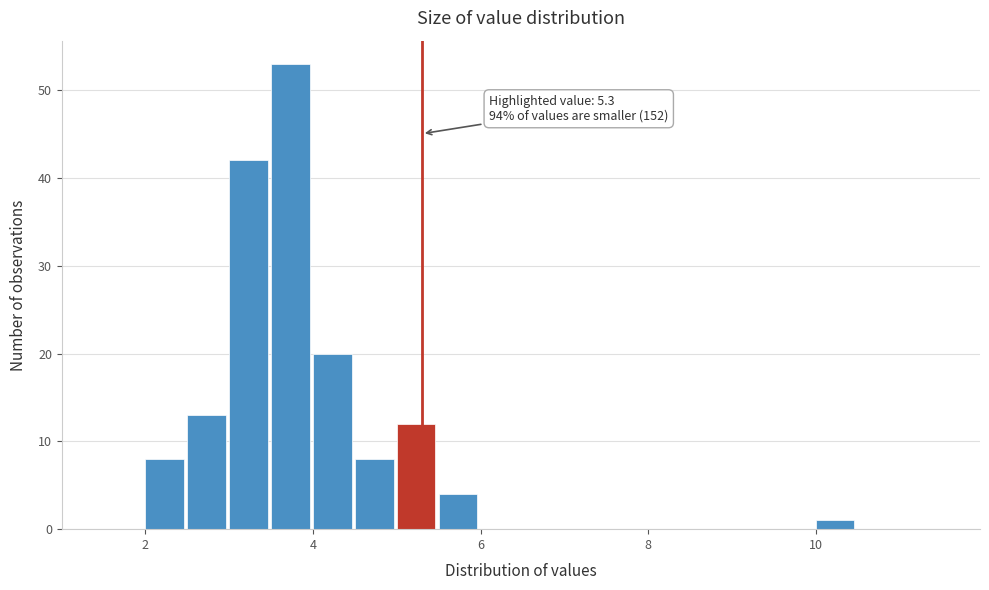

Read against the x-axis, roughly where is the centre of the tallest bar?

3.8